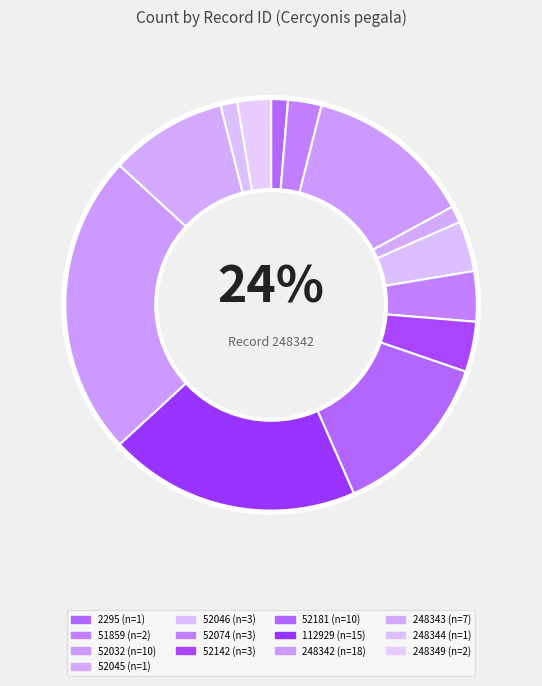

To the nearest percent, what portion does 52032 represent?

13%